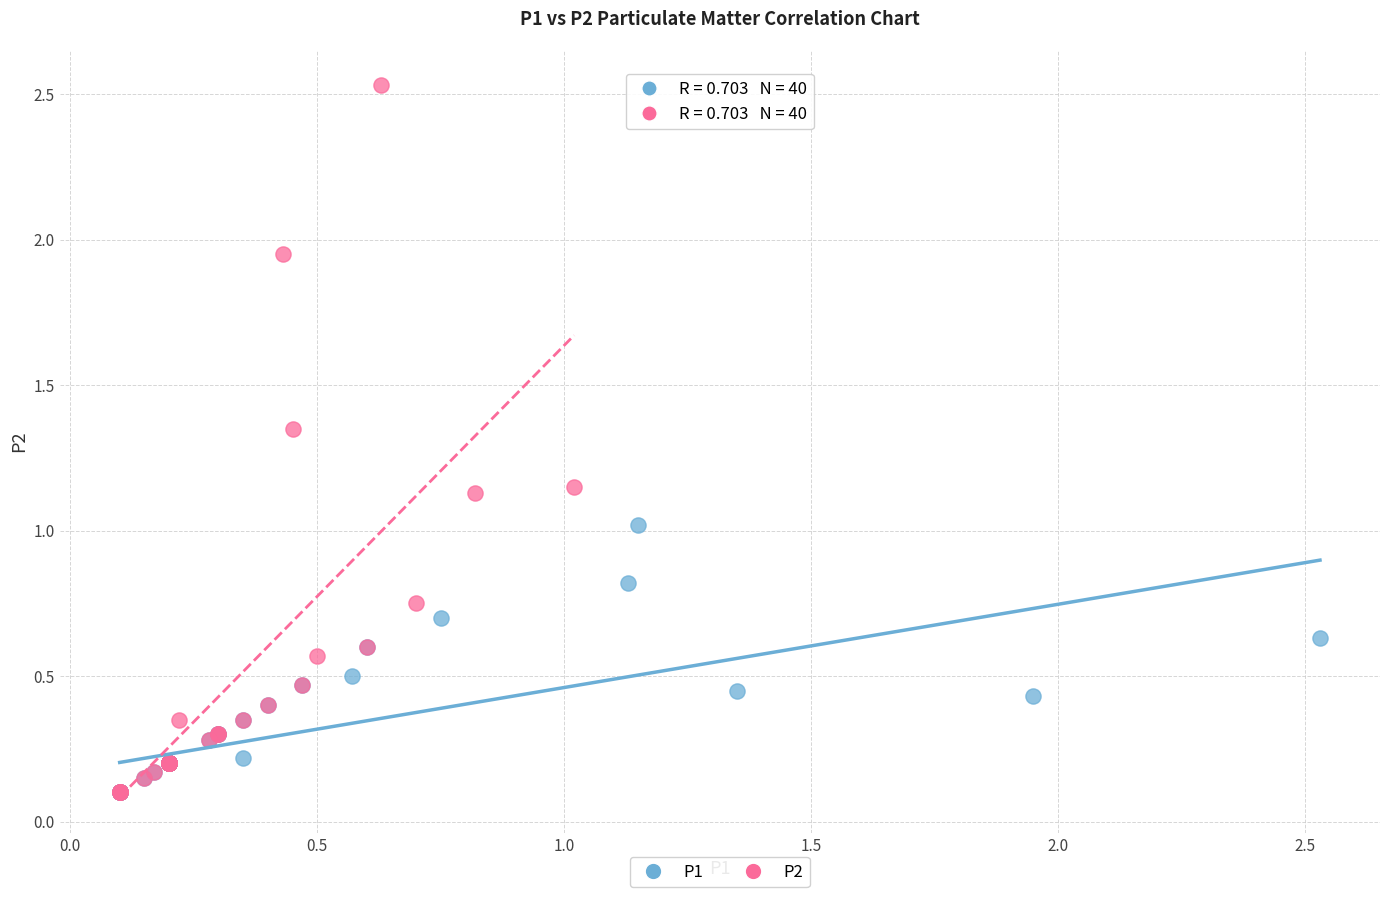

Which series contains the highest Y value?

P2